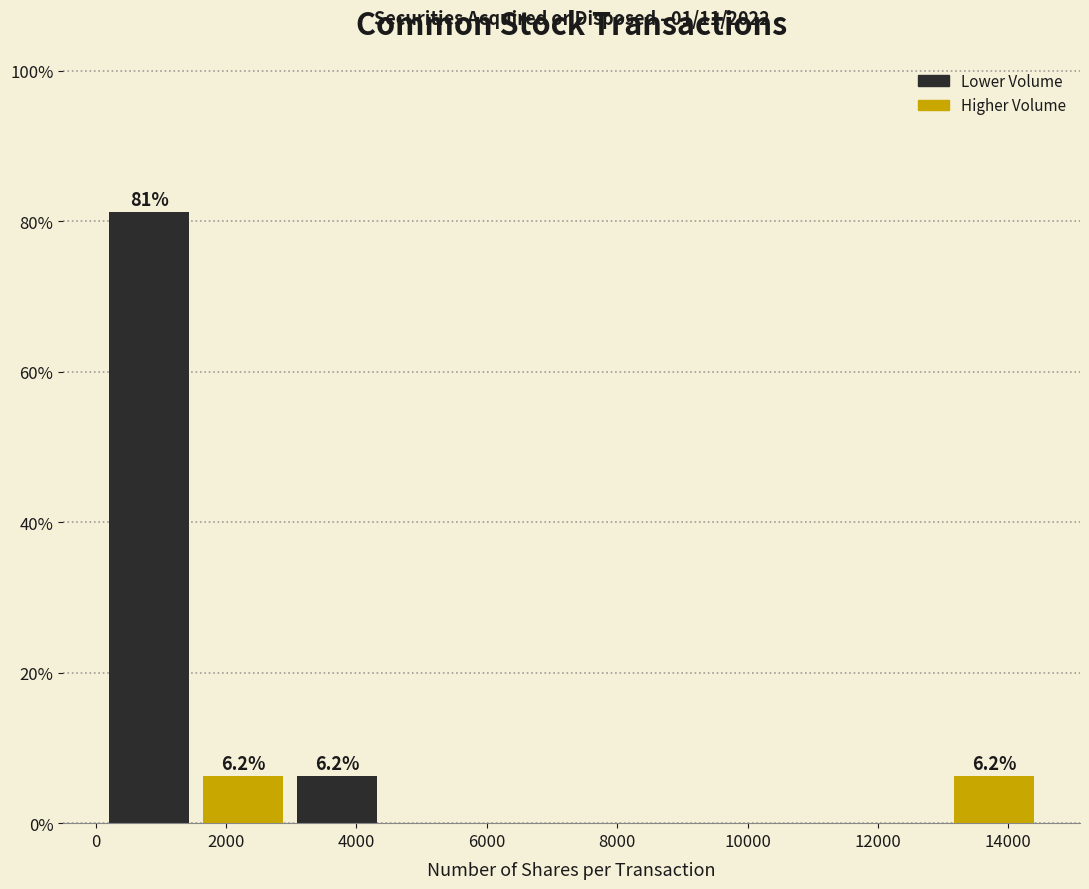

Over which range of the x-axis is the bar tallest?

100 to 1540